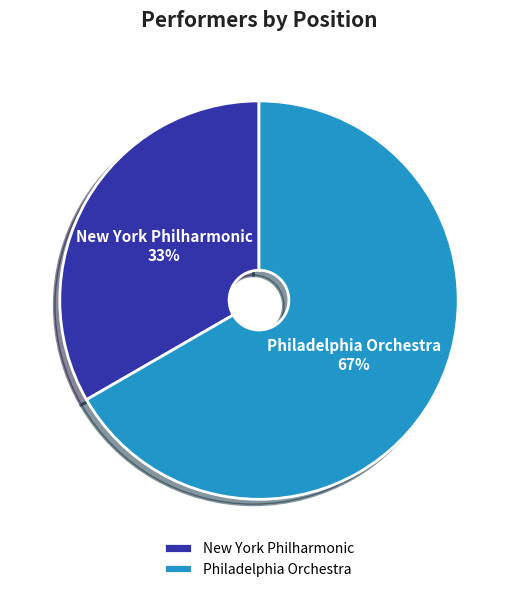

To the nearest percent, what is the combined percentage of New York Philharmonic and Philadelphia Orchestra?

100%